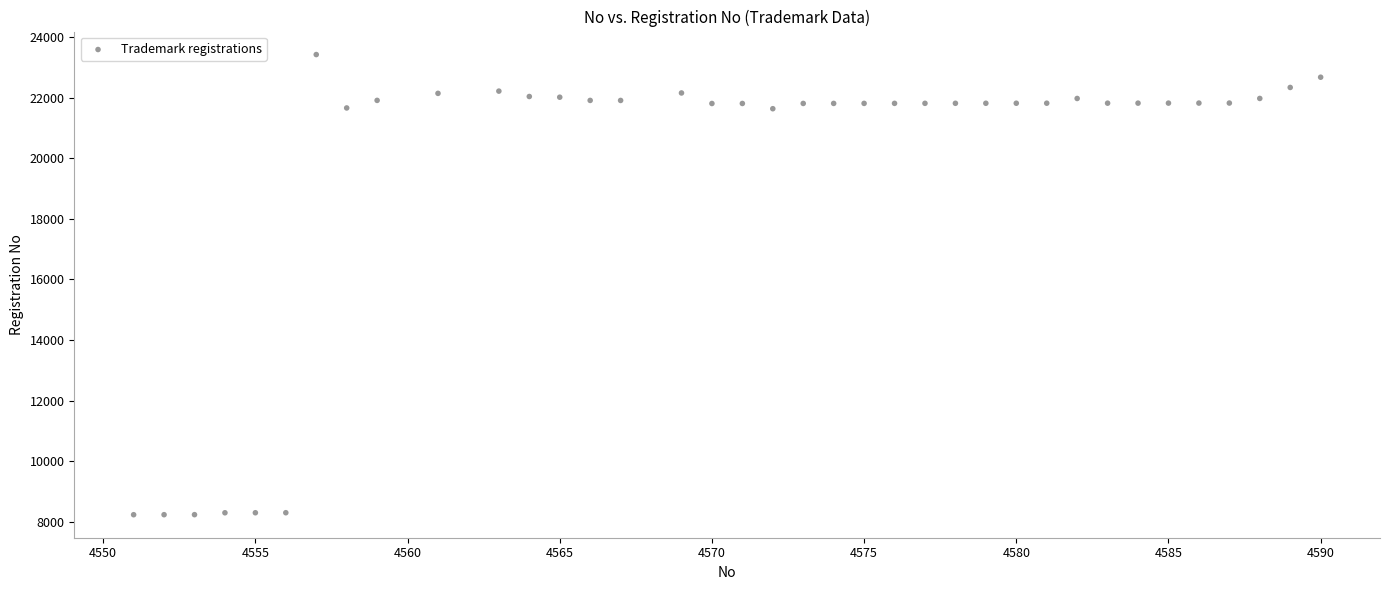

What is the range of X values (max minus min)?

39